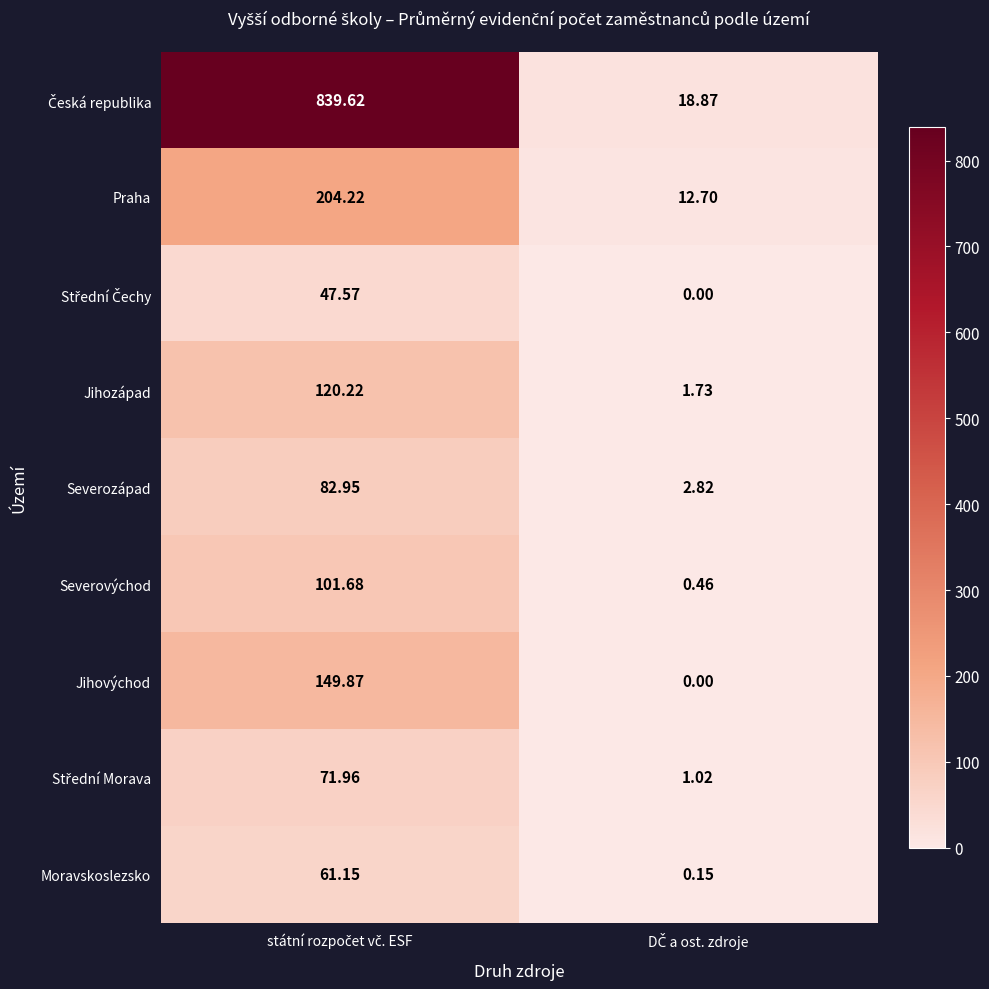

What is the spread (max minus min) of values at DČ a ost. zdroje?

18.9